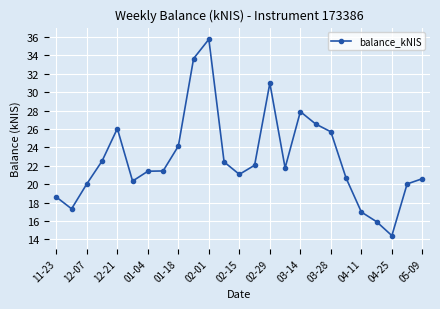

What is the smallest value displayed?

14.4